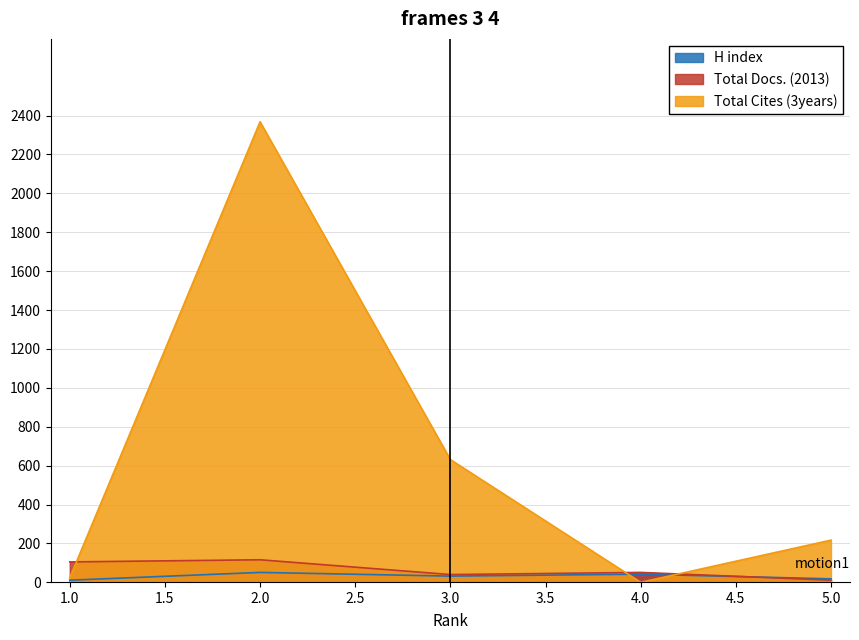

What is the difference between the maximum and minimum values in the H index series?

40